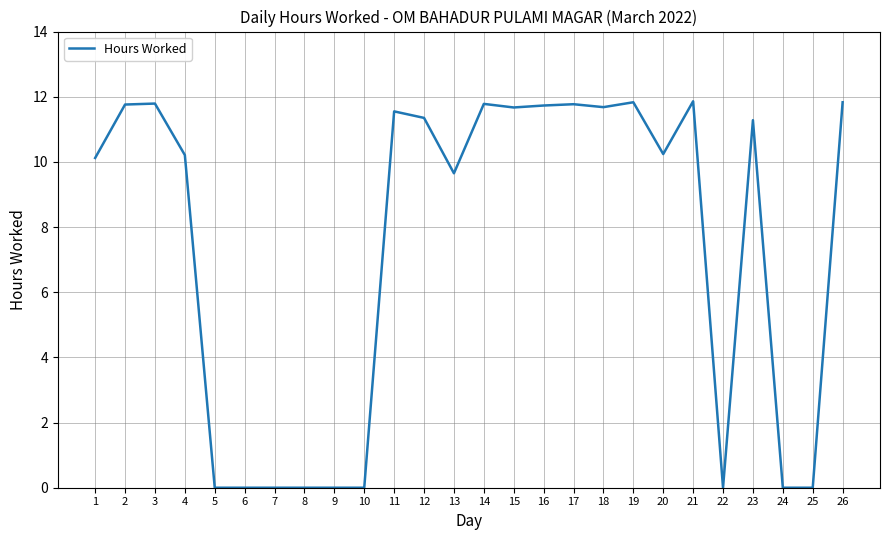

What is the change in value from 1 to 13?

-0.5